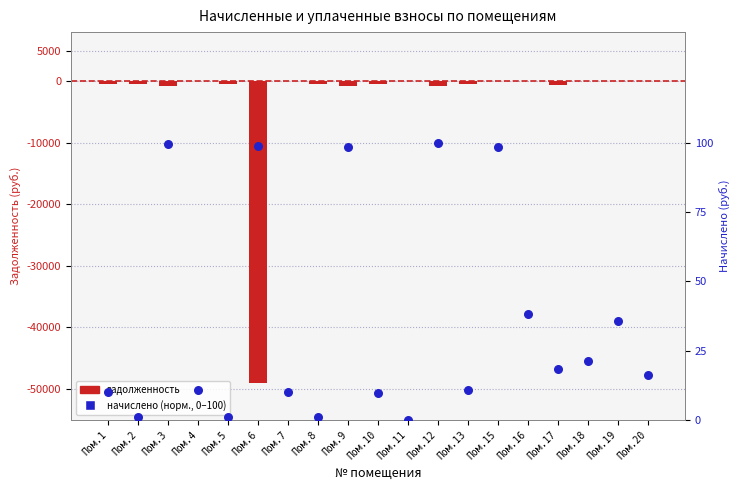

Is the value of задолженность at Пом.1 greater than the value of начислено (норм.) at Пом.7?

No